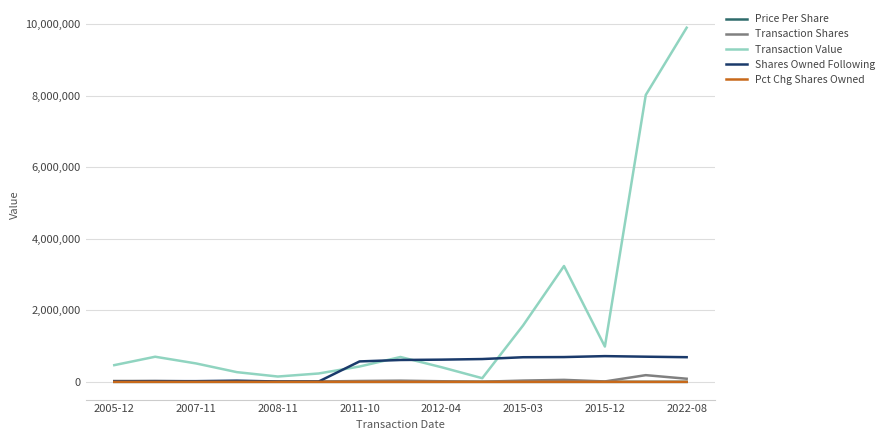

Which series has the largest range (max minus min)?

Transaction Value